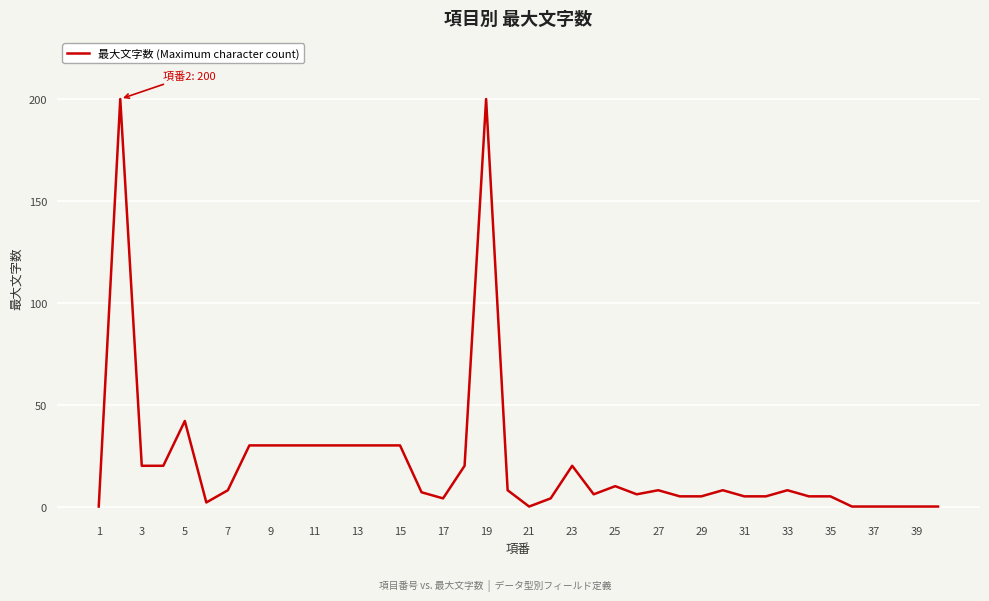

What is the greatest value displayed?

200